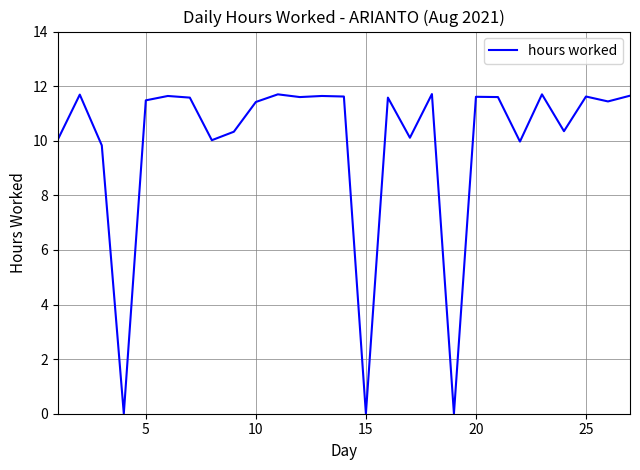

What is the greatest value displayed?

11.7